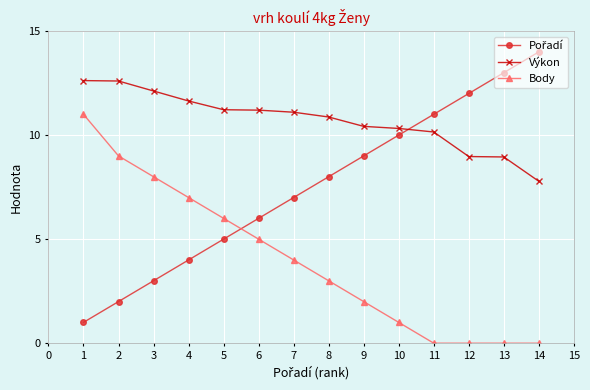

How many distinct data groups are displayed?

3